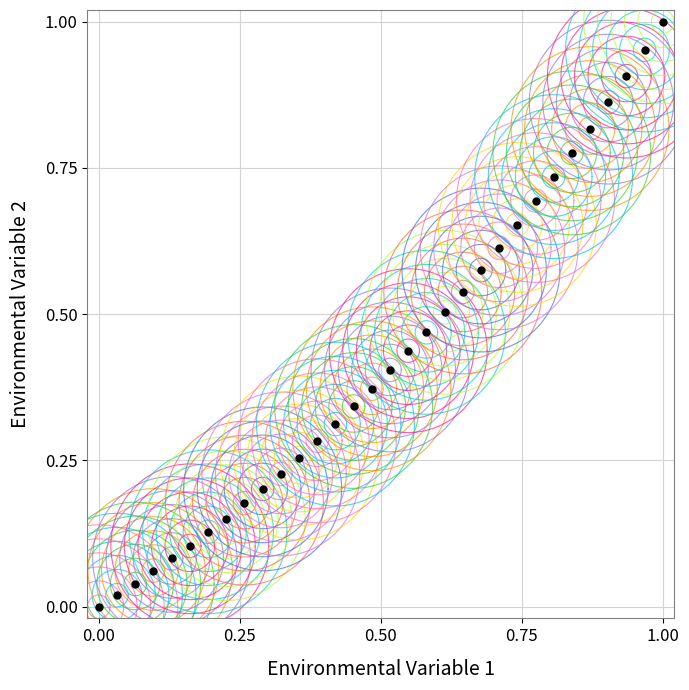

Count the number of points in this scatter plot.

32